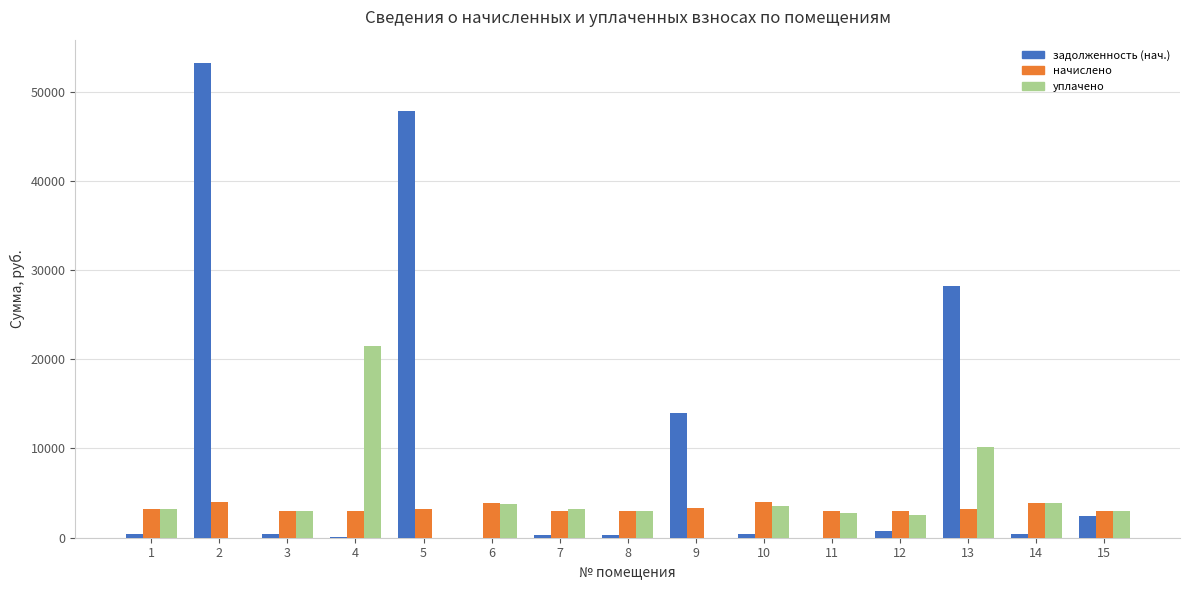

Does the chart contain stacked bars?

No